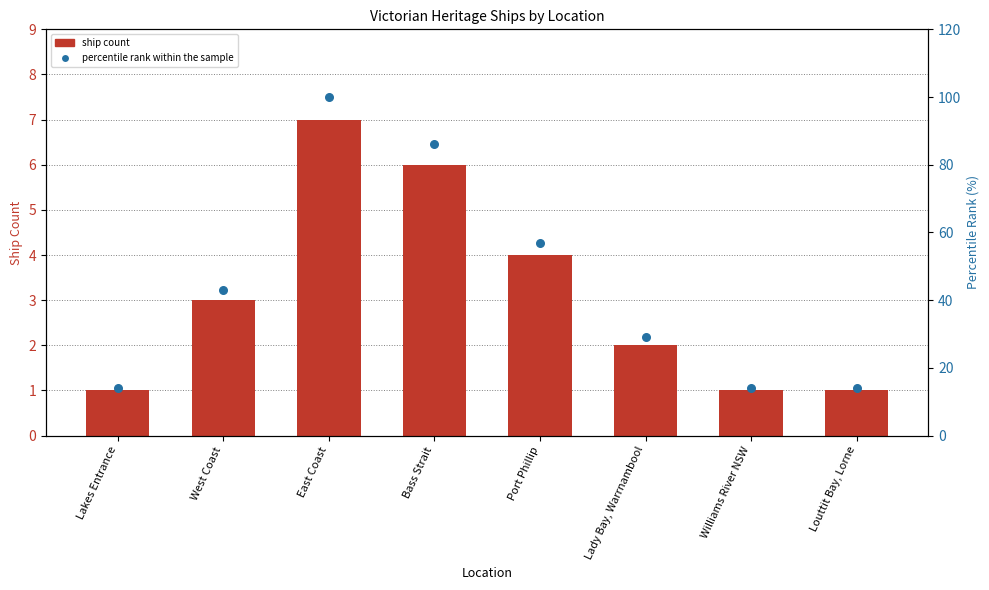

Which series reaches the maximum Y coordinate?

percentile rank within the sample